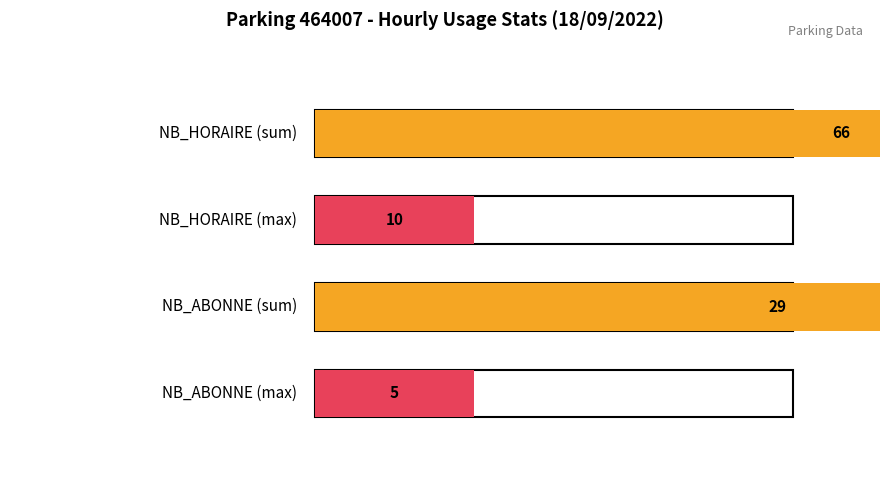

What are all the series names shown in the legend?

NB_HORAIRE, NB_ABONNE